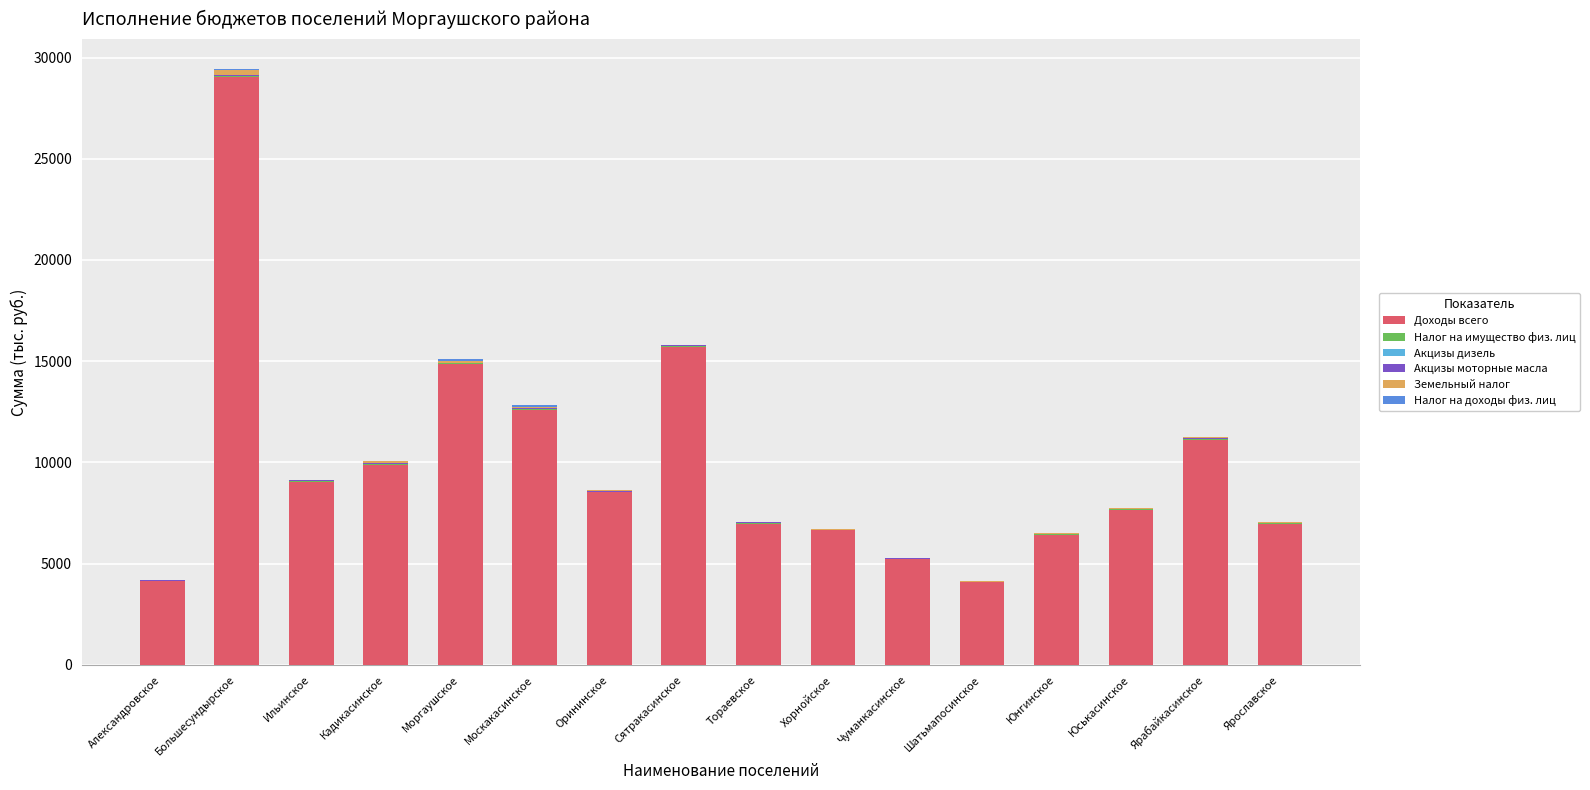

True or false: Доходы всего has a value of 4444.6 at Ярославское.

False